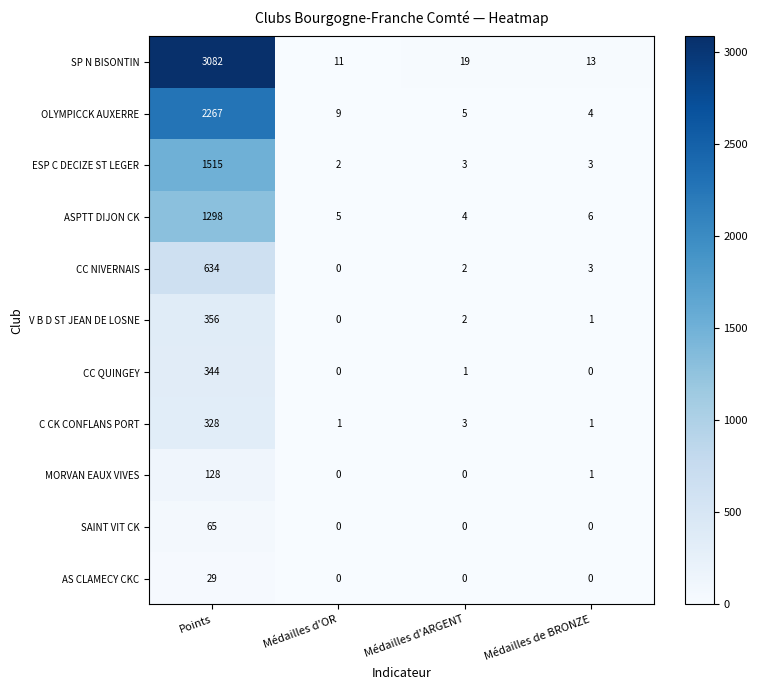

The value of C CK CONFLANS PORT at Médailles de BRONZE is 1. True or false?

True